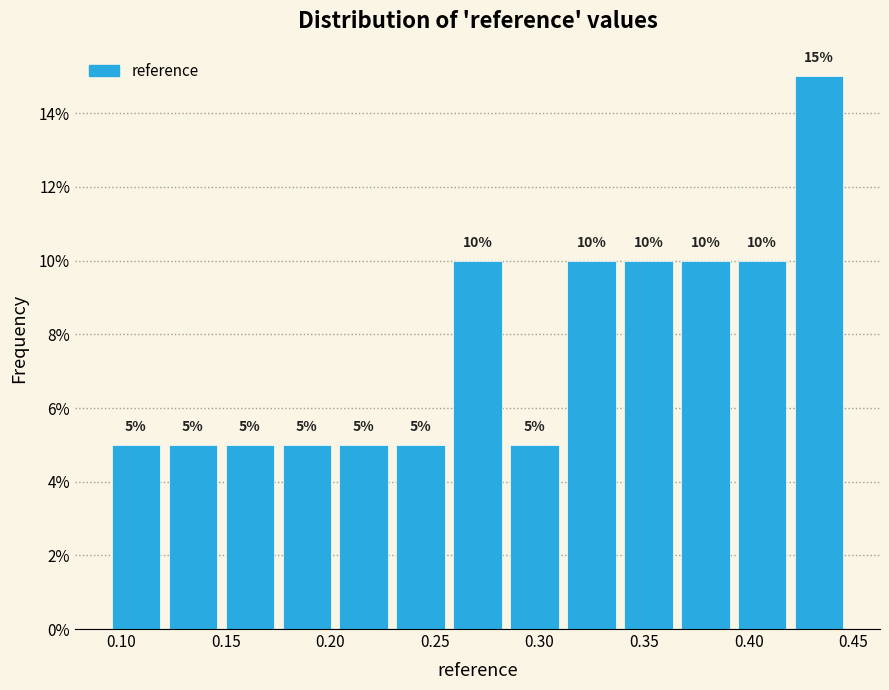

Reading left to right, list every bar in this chart as the range it spans on the x-axis followed by its height. The bar edges are not printed on the chart, so give them approximately, as read against the axis.

0.095 to 0.120: 5
0.120 to 0.150: 5
0.150 to 0.175: 5
0.175 to 0.200: 5
0.200 to 0.230: 5
0.230 to 0.255: 5
0.255 to 0.285: 10
0.285 to 0.310: 5
0.310 to 0.340: 10
0.340 to 0.365: 10
0.365 to 0.395: 10
0.395 to 0.420: 10
0.420 to 0.445: 15